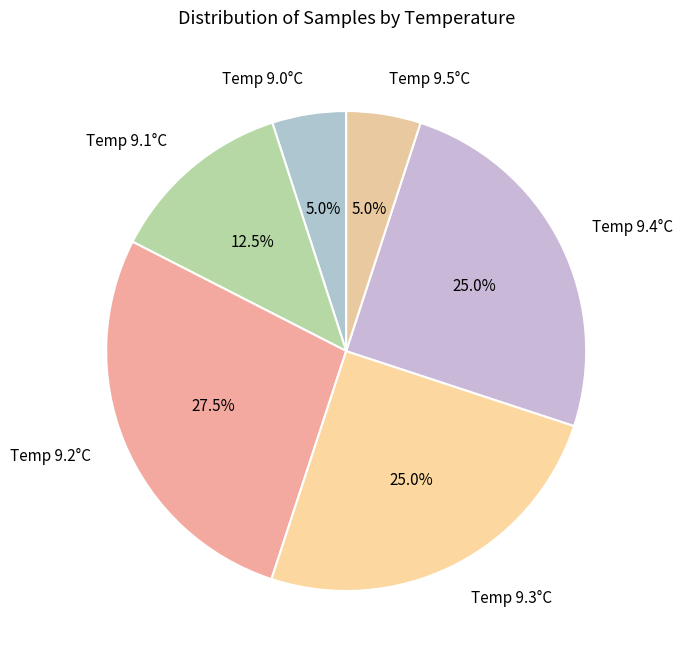

What is the largest slice in the pie chart?

Temp 9.2°C